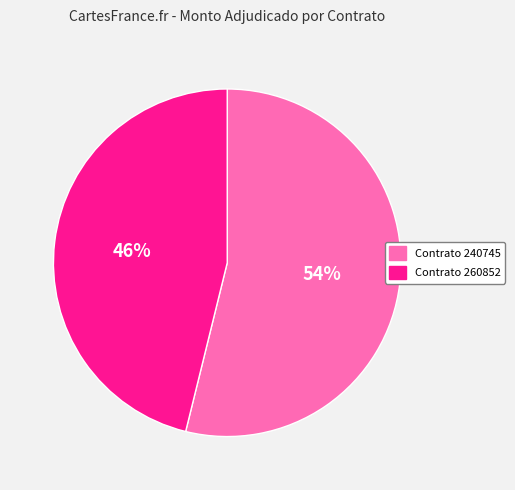

What percentage is the Contrato 240745 slice, to the nearest percent?

54%